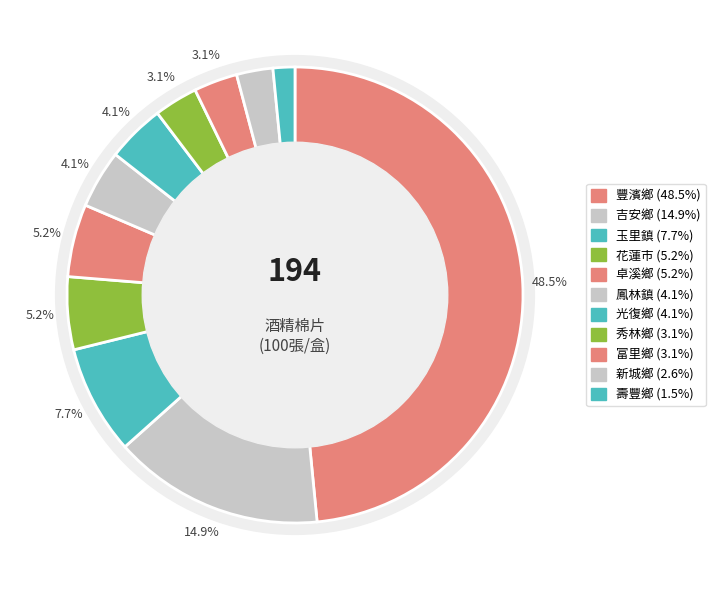

What percentage do 花蓮市 and 玉里鎮 together represent?

12.9%